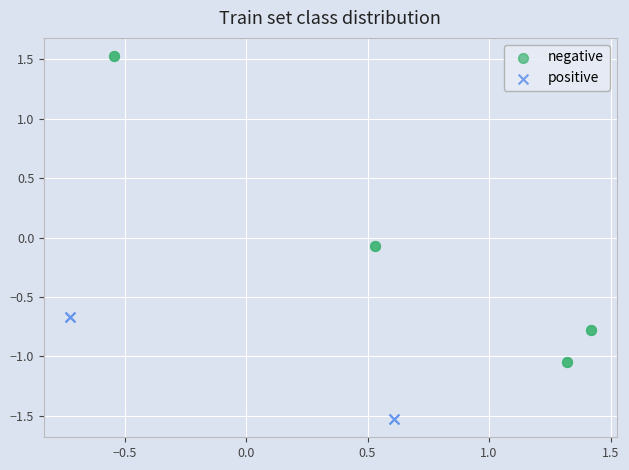

Which series contains the highest Y value?

negative